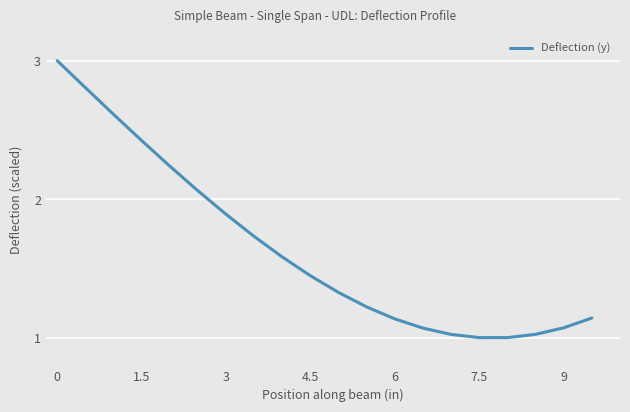

What is the greatest value displayed?

3.0